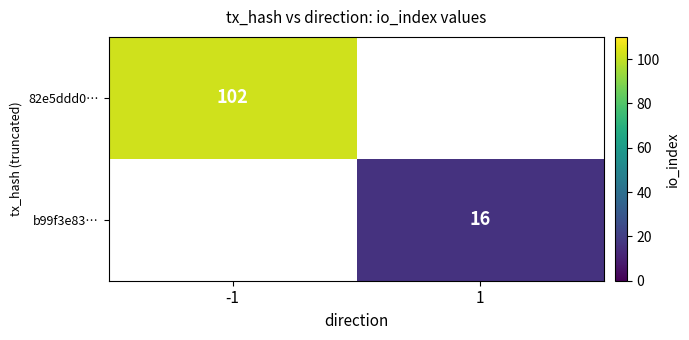

The 82e5ddd0… series shows 162 at -1. True or false?

False